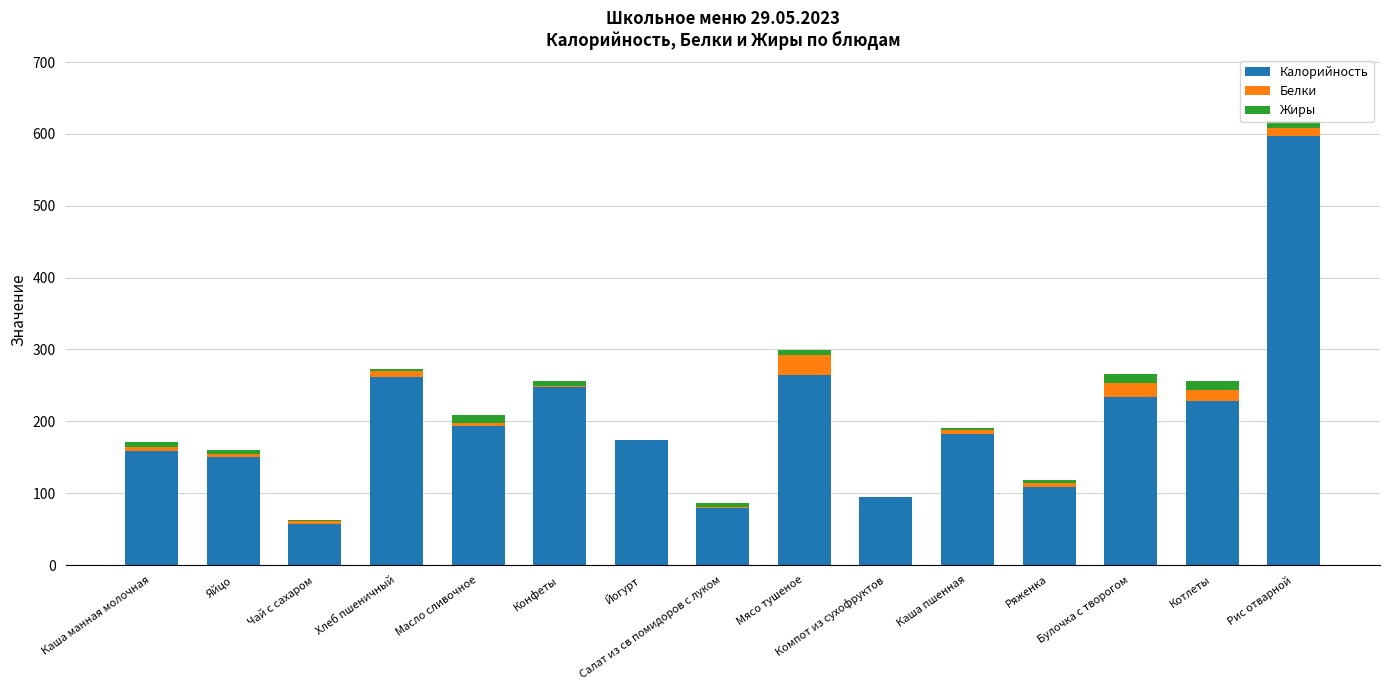

How many categories are shown in the chart?

15